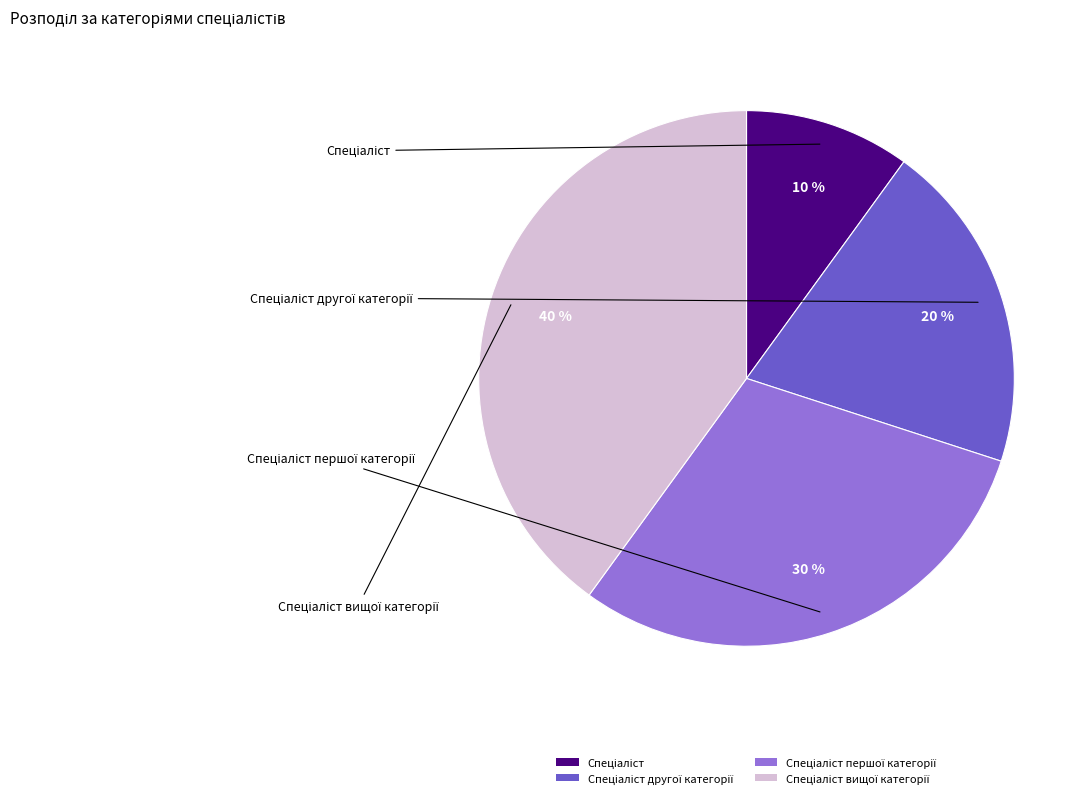

To the nearest percent, what is the difference between the largest and smallest slice percentages?

30%